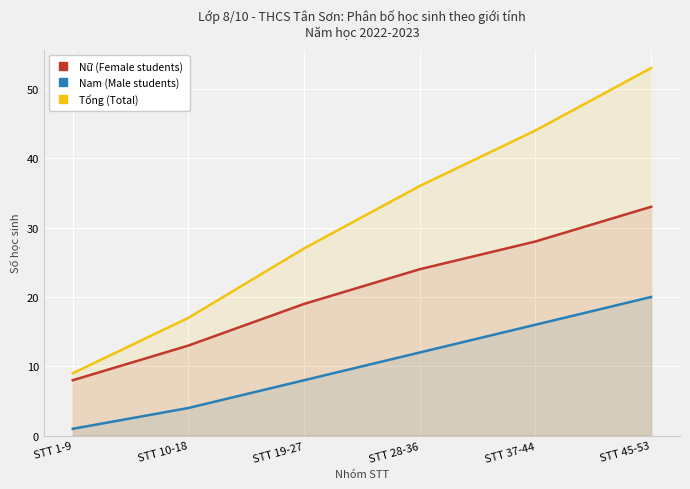

What are all the series names shown in the legend?

Nữ (Female students), Nam (Male students), Tổng (Total)